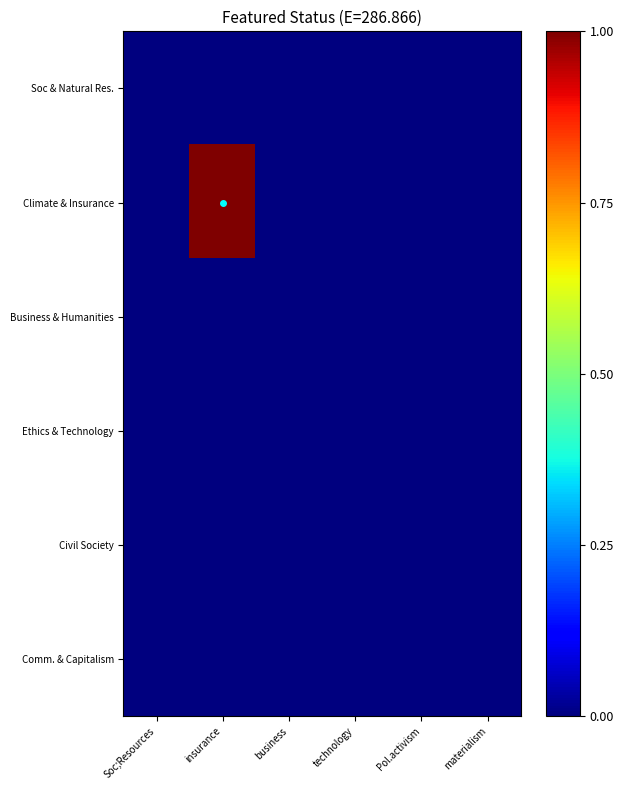

Which category has the highest value across all series?

insurance